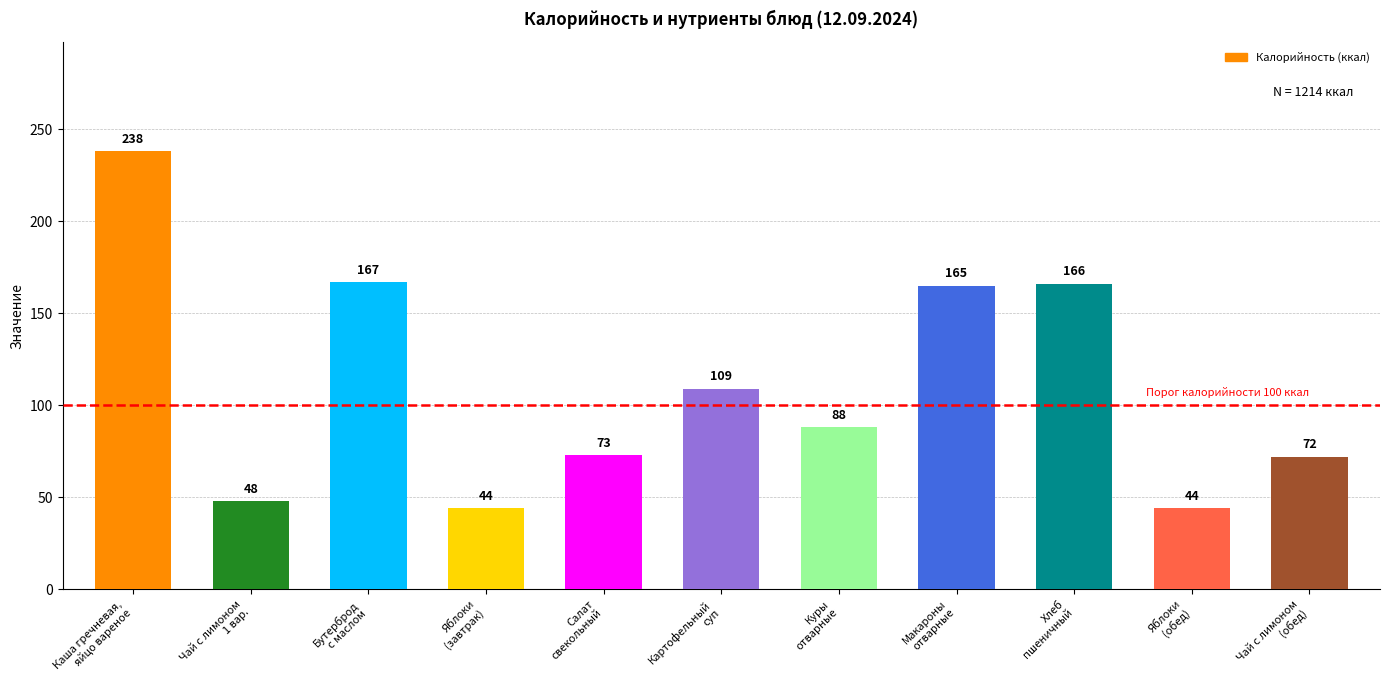

What is the sum of all values?

1214